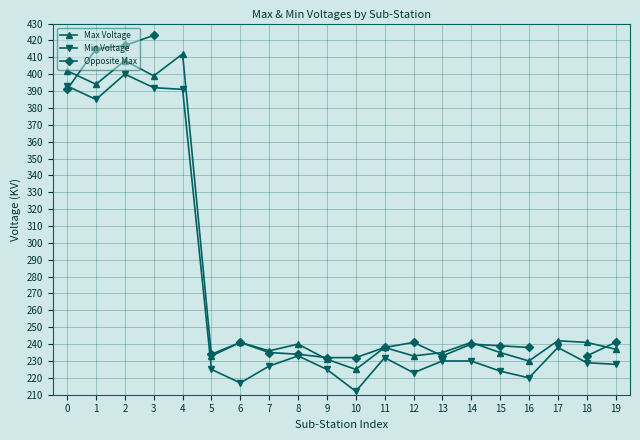

How many positive values does the Opposite Max series have?

18